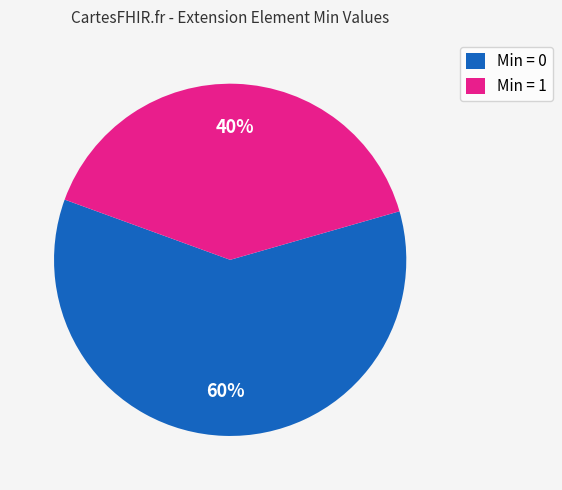

Is the sum of Min = 0 and Min = 1 greater than half?

Yes